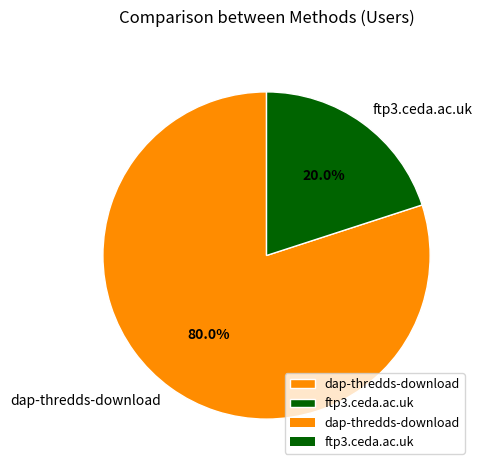

Between ftp3.ceda.ac.uk and dap-thredds-download, which is larger?

dap-thredds-download